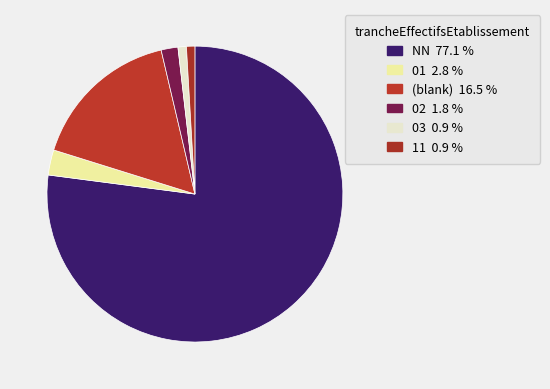

How many segments does this pie chart have?

6